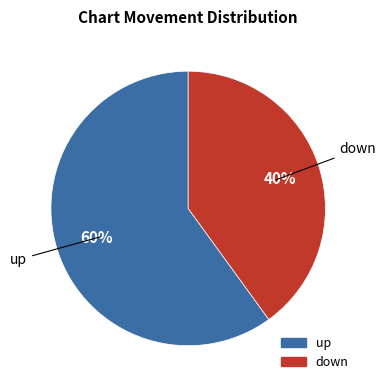

The down slice represents 52% of the pie. True or false?

False